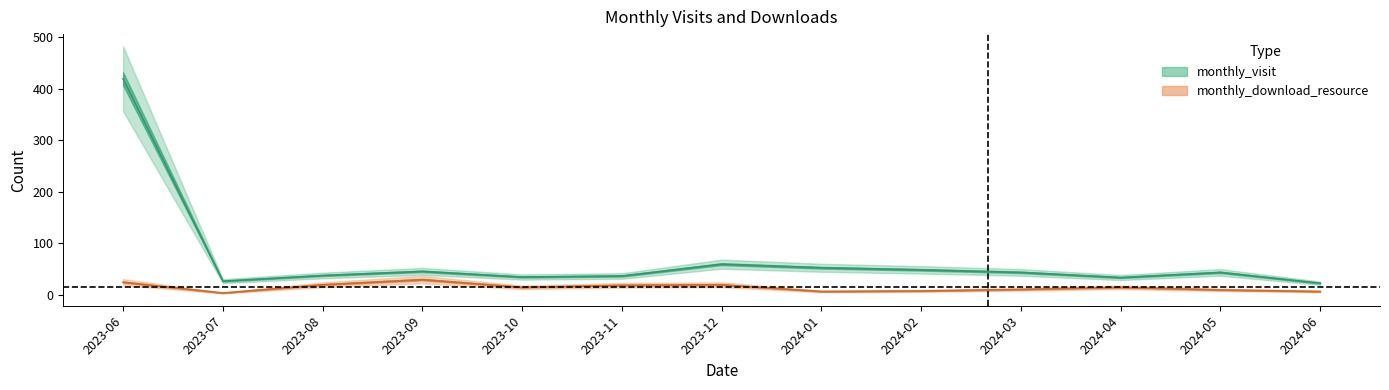

Where is monthly_visit nearest to the value 220?

2023-12